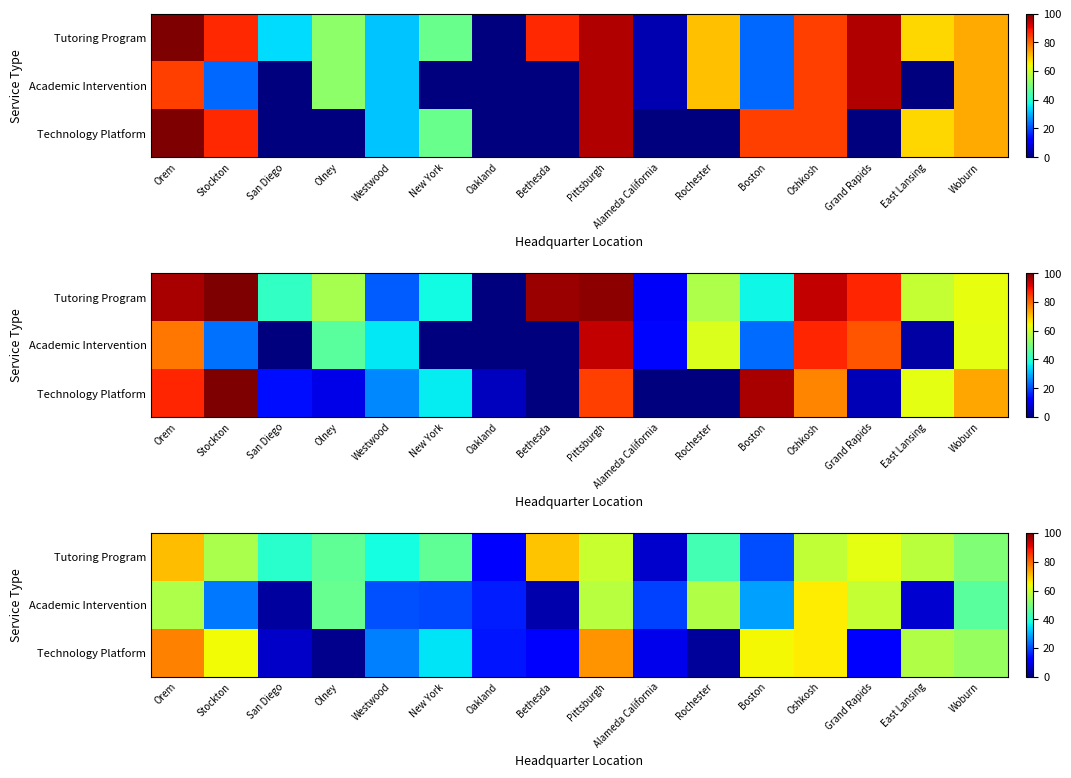

Where is Technology Platform nearest to the value 39?

New York